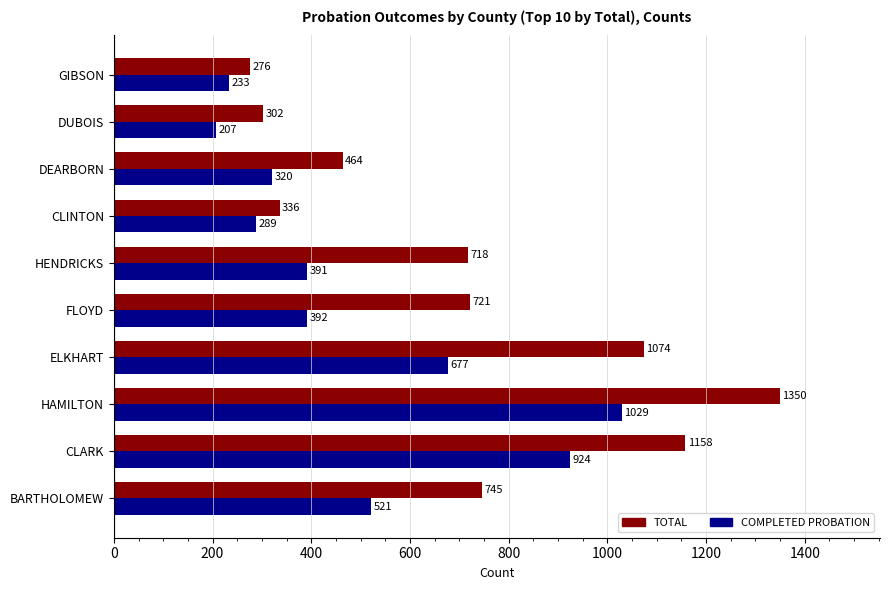

What is the greatest value displayed?

1350